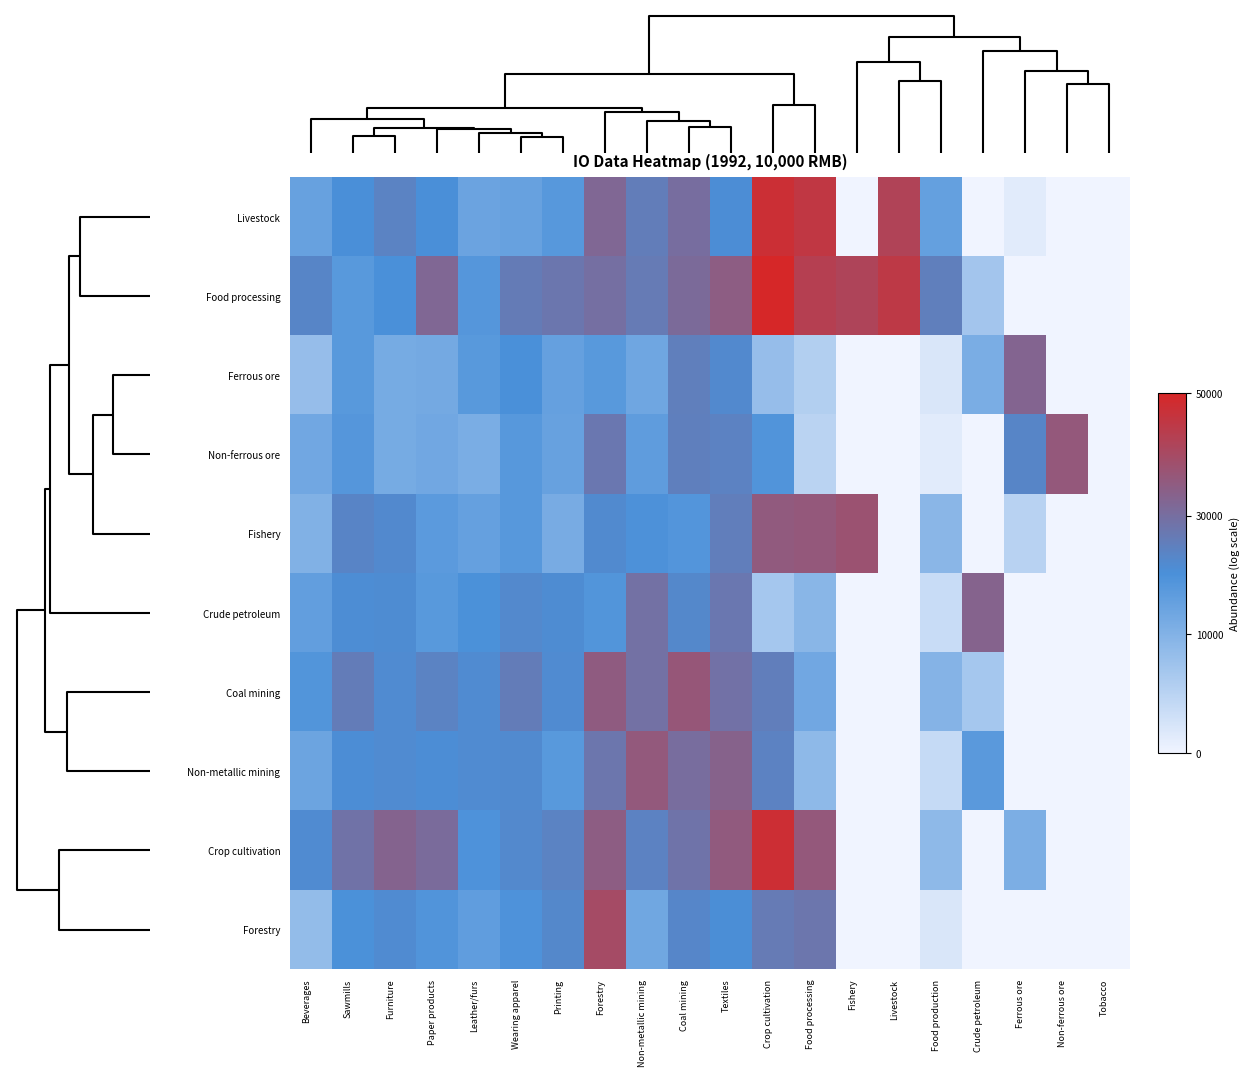

Rank the series by their maximum value, from lowest to highest.

Ferrous ore, Crude petroleum, Non-metallic mining, Non-ferrous ore, Coal mining, Fishery, Forestry, Livestock, Crop cultivation, Food processing